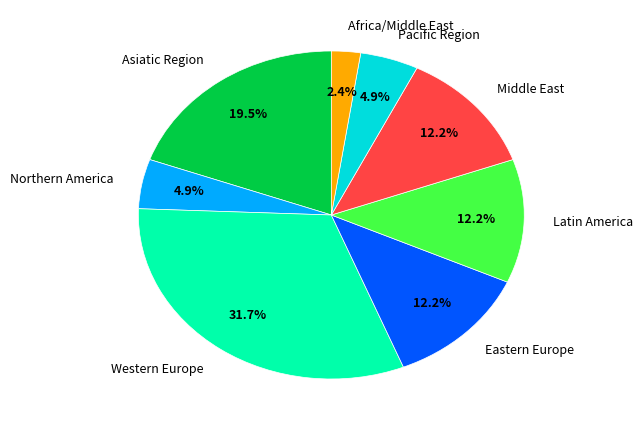

To the nearest percent, what portion does Western Europe represent?

32%